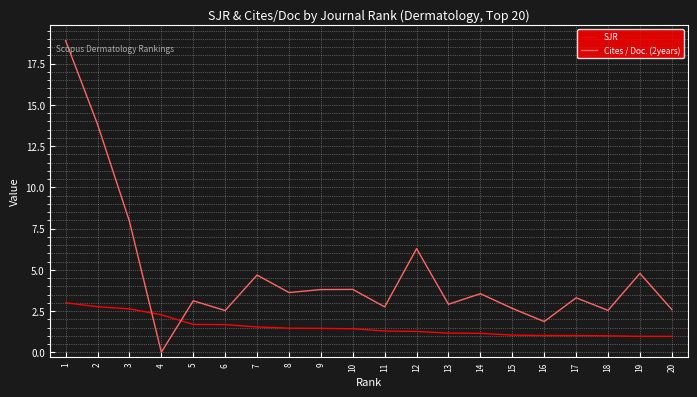

How many times do SJR and Cites / Doc. (2years) cross each other?

2